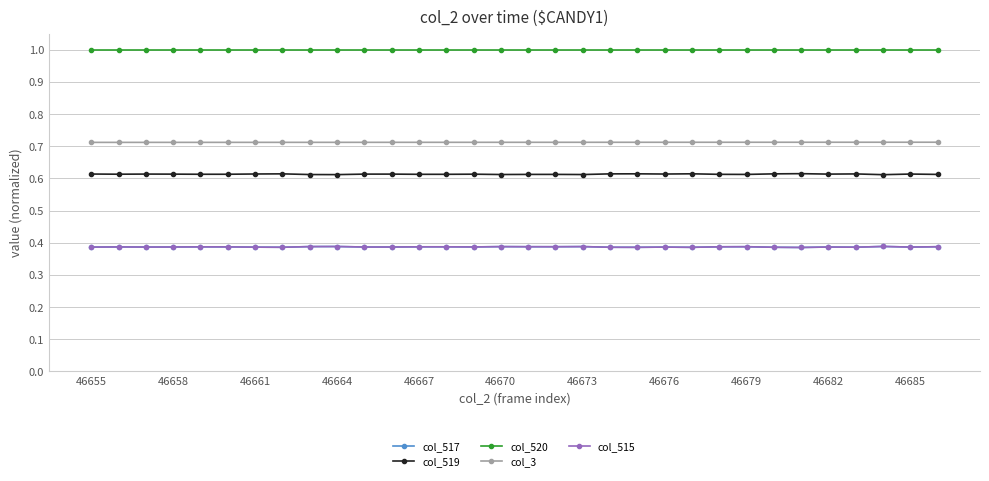

List the series in order of their peak value, lowest first.

col_517, col_515, col_519, col_3, col_520